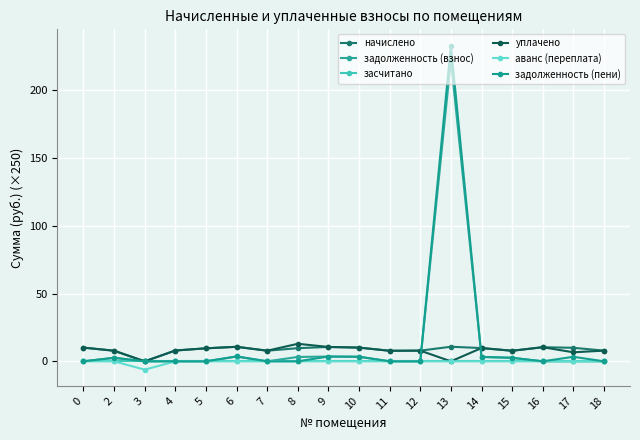

How many series are shown in this chart?

6